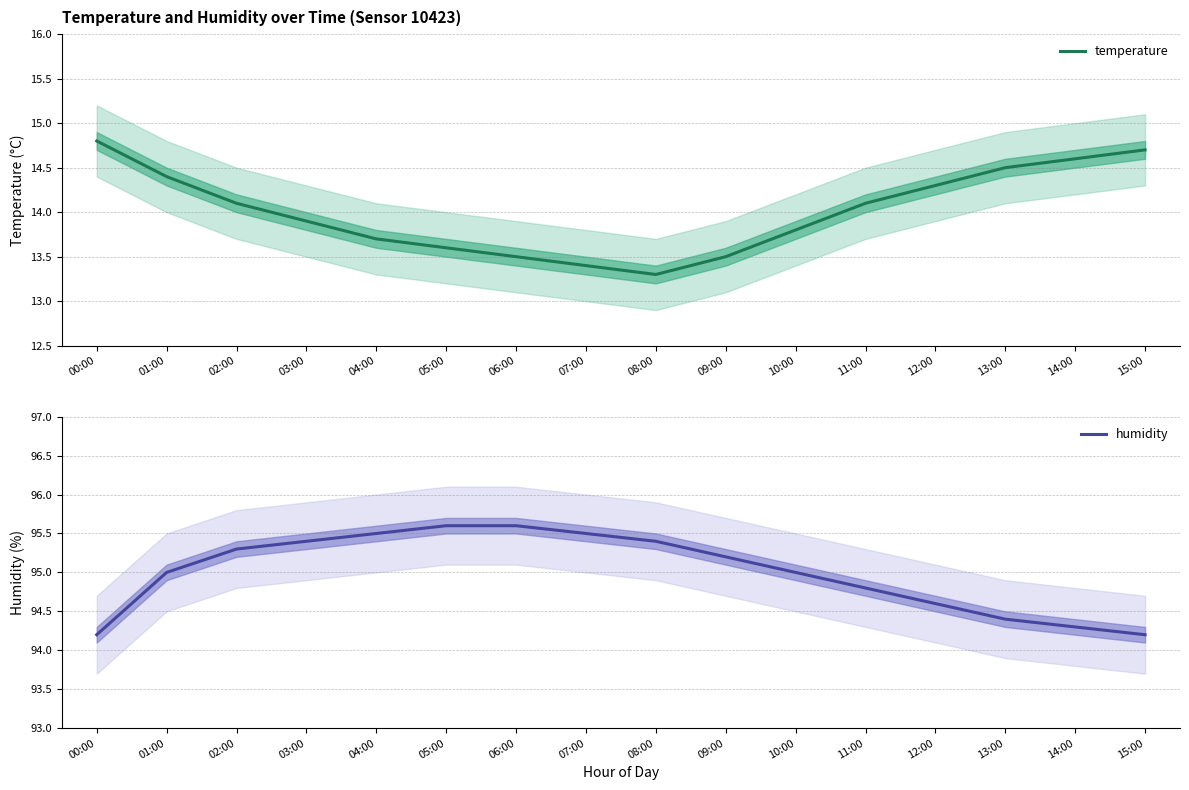

True or false: temperature and humidity cross at least once.

False